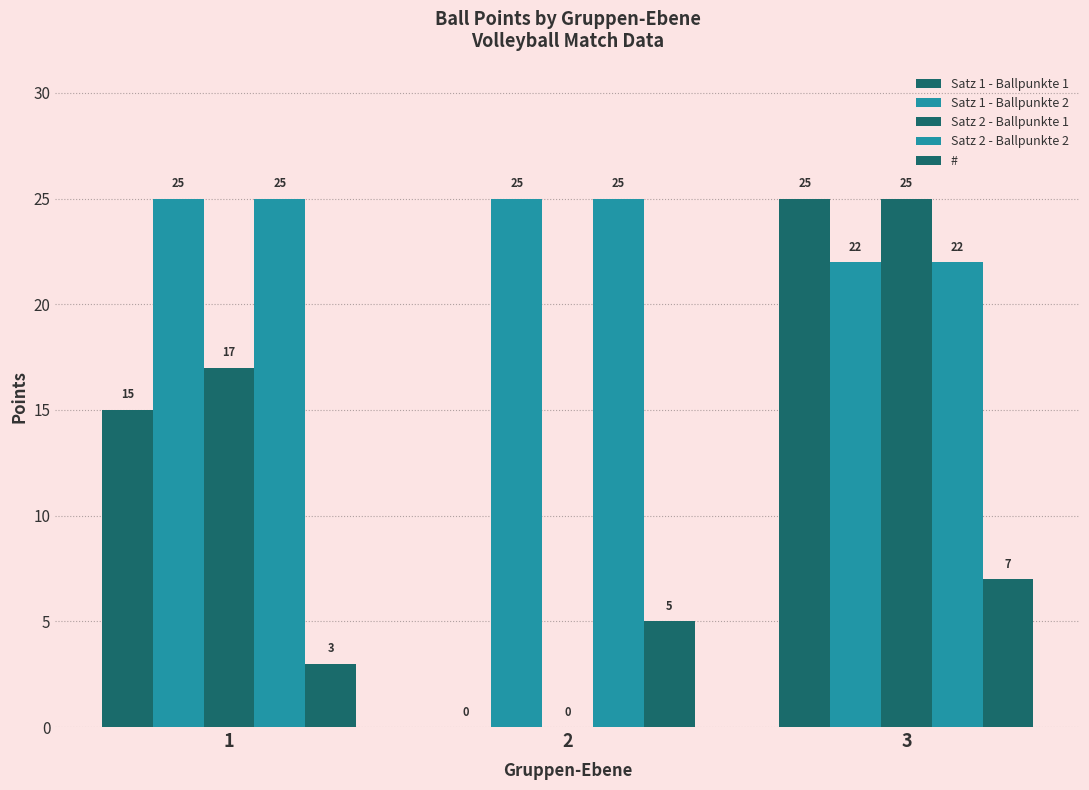

Are the bars grouped side by side (vs. stacked)?

Yes